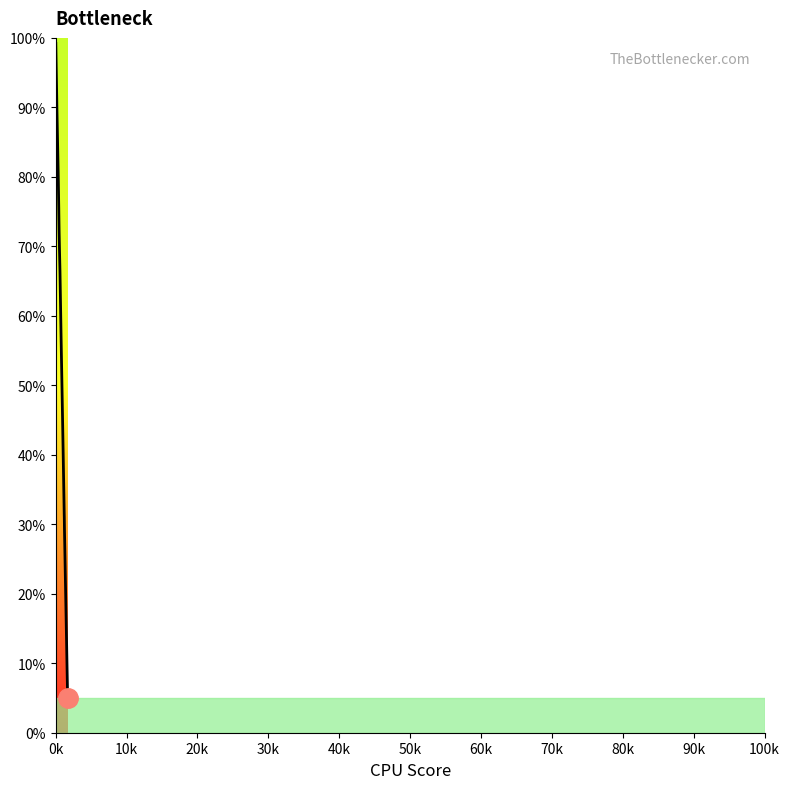

Reading left to right, extract all data points from this chart.

99.2	91.8	89.9	80.6	79.7	75.5	74.9	72.1	69.8	66.3	57.2	46.0	40.6	31.4	31.1	29.1	27.0	13.5	9.2	5.0